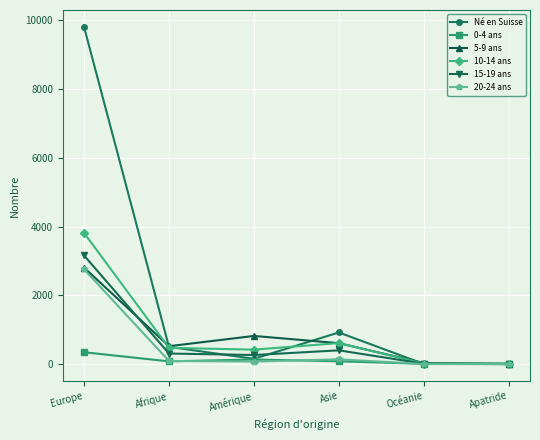

Where is the first local minimum for 5-9 ans?

Afrique